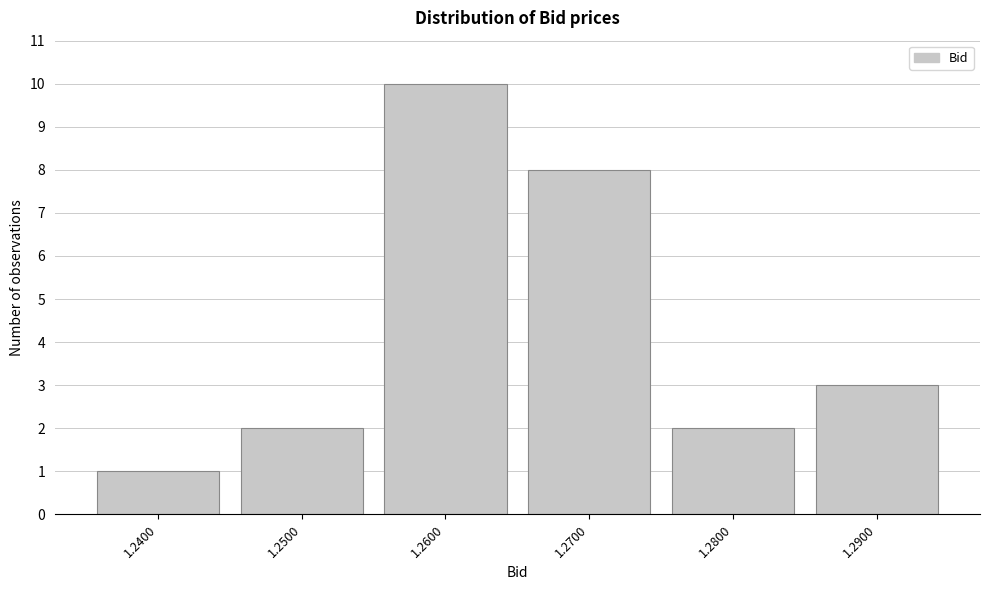

Reading left to right, what are all the values shown in this chart?

1.2400=1	1.2500=2	1.2600=10	1.2700=8	1.2800=2	1.2900=3